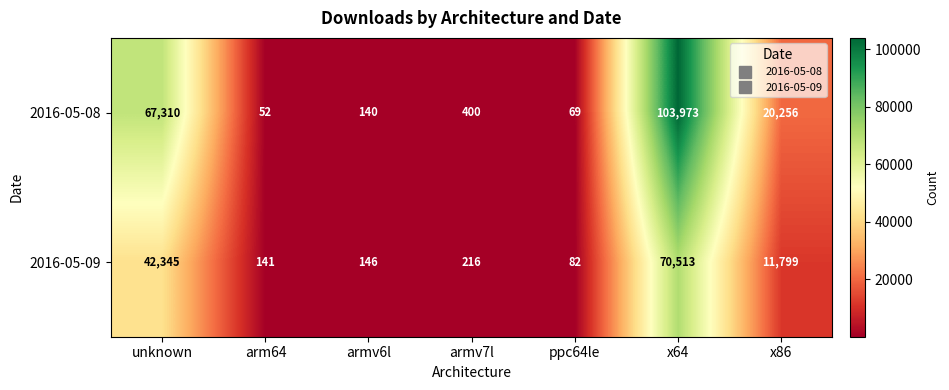

At which category is the sum across all series the highest?

x64